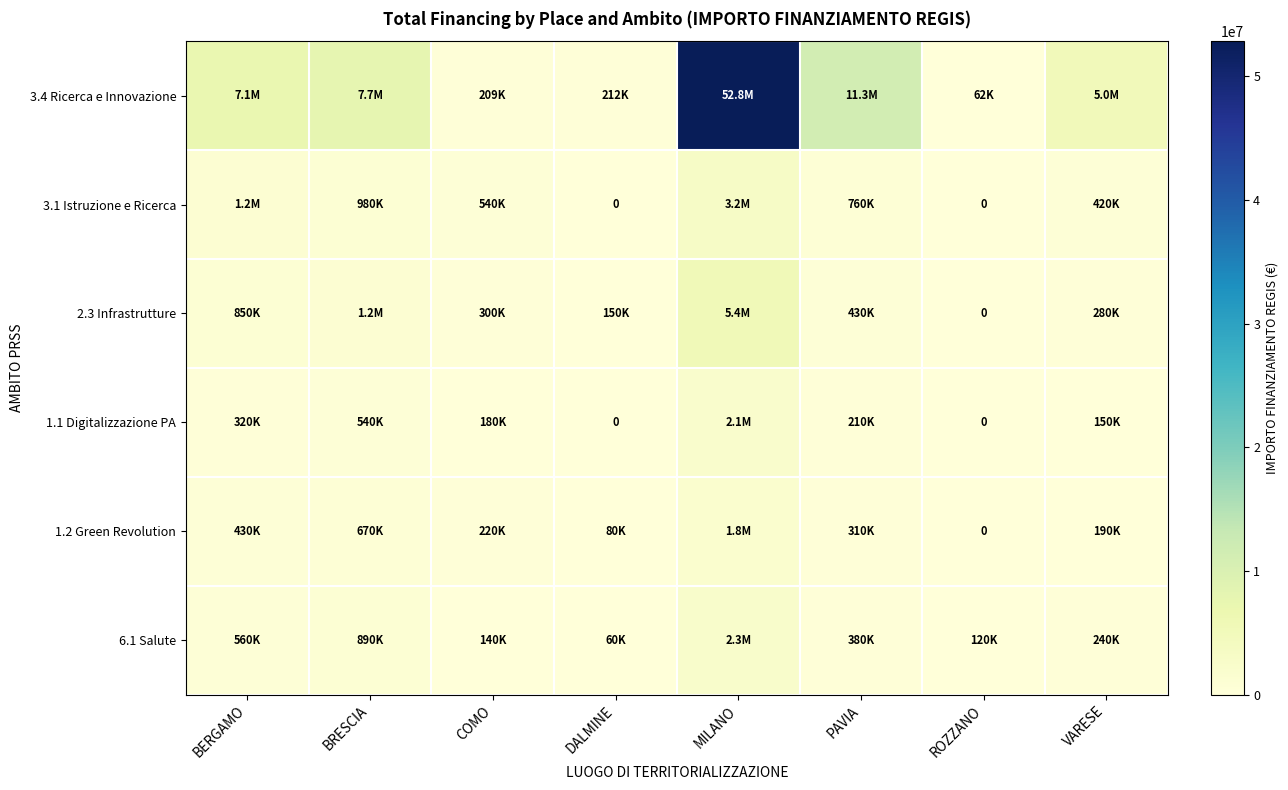

Where does the 3.1 Istruzione e Ricerca series first go above 760000?

BERGAMO